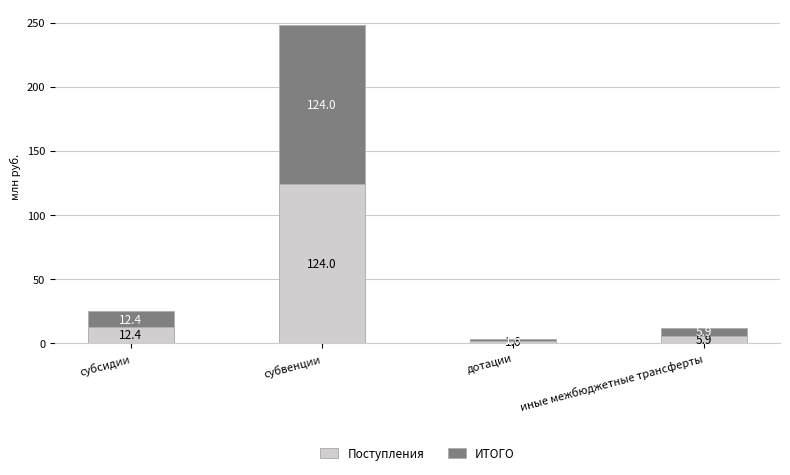

Reading left to right, transcribe the values for Поступления.

12.4	124.0	1.6	5.9